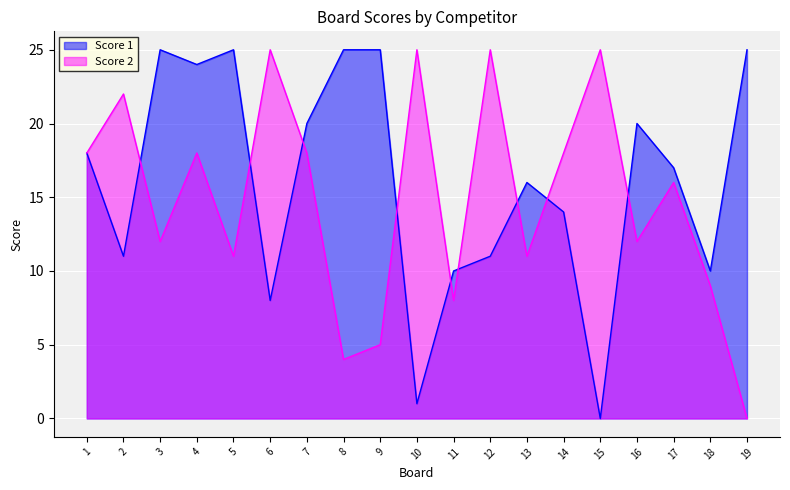

What is the sum of the Score 1 values at 17 and 18?

27